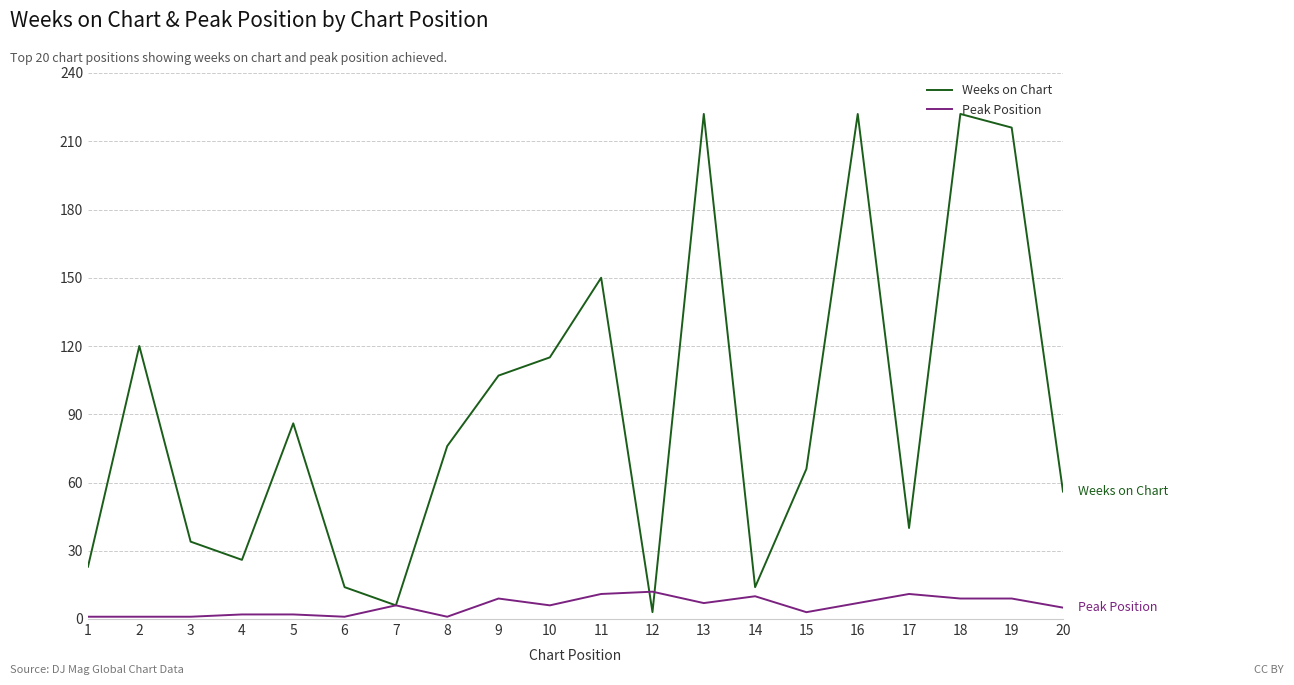

Is the value of Weeks on Chart at 5 greater than the value of Peak Position at 4?

Yes